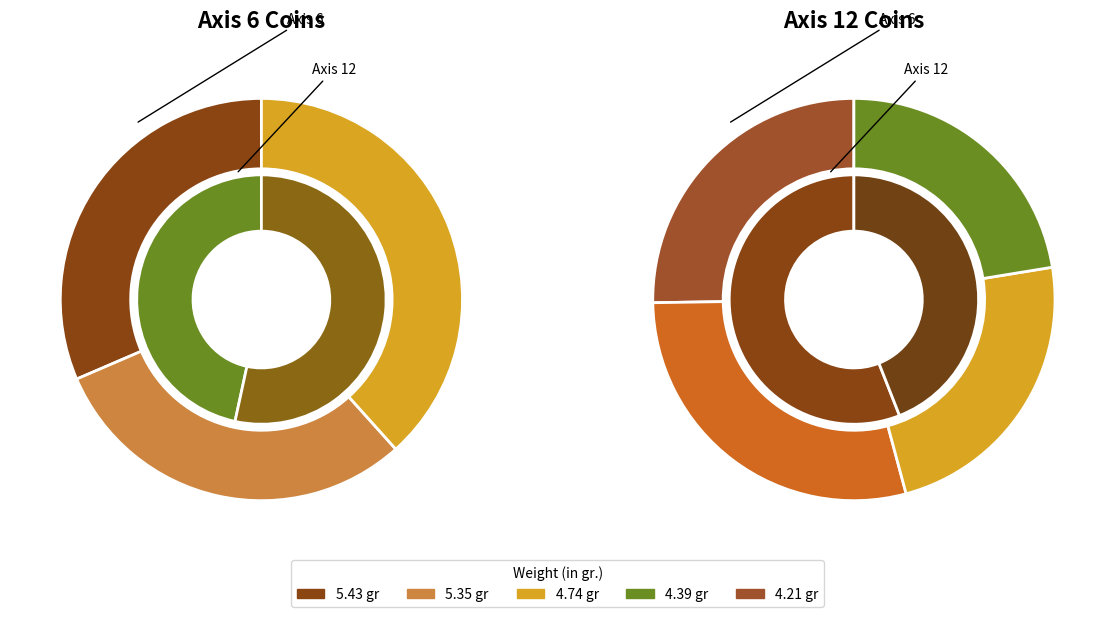

How many slices are in this pie chart?

5